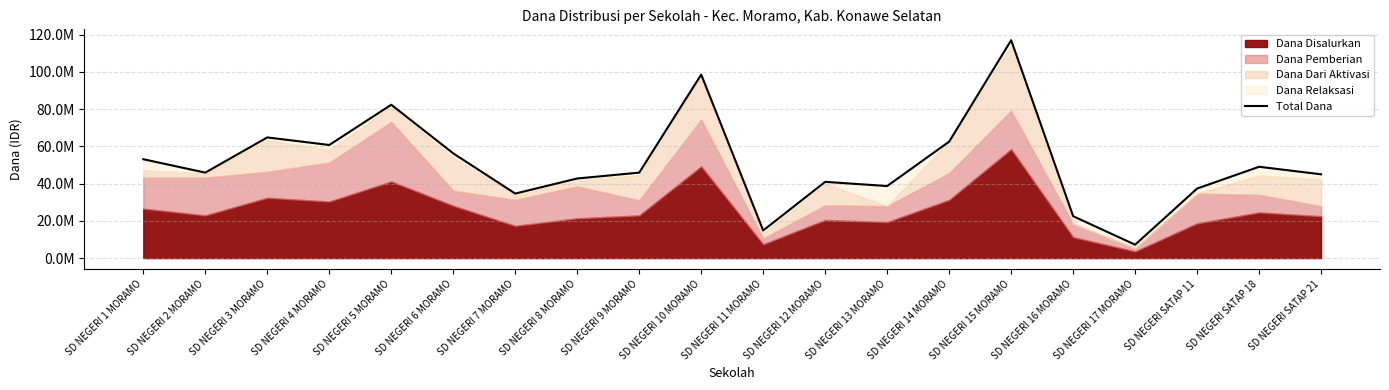

Where is the data nearest to the value 62100000?

SD NEGERI 14 MORAMO